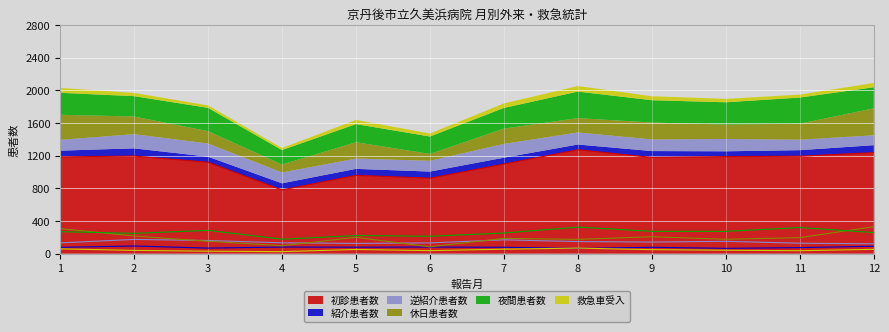

Which label corresponds to the smallest value in the chart?

4